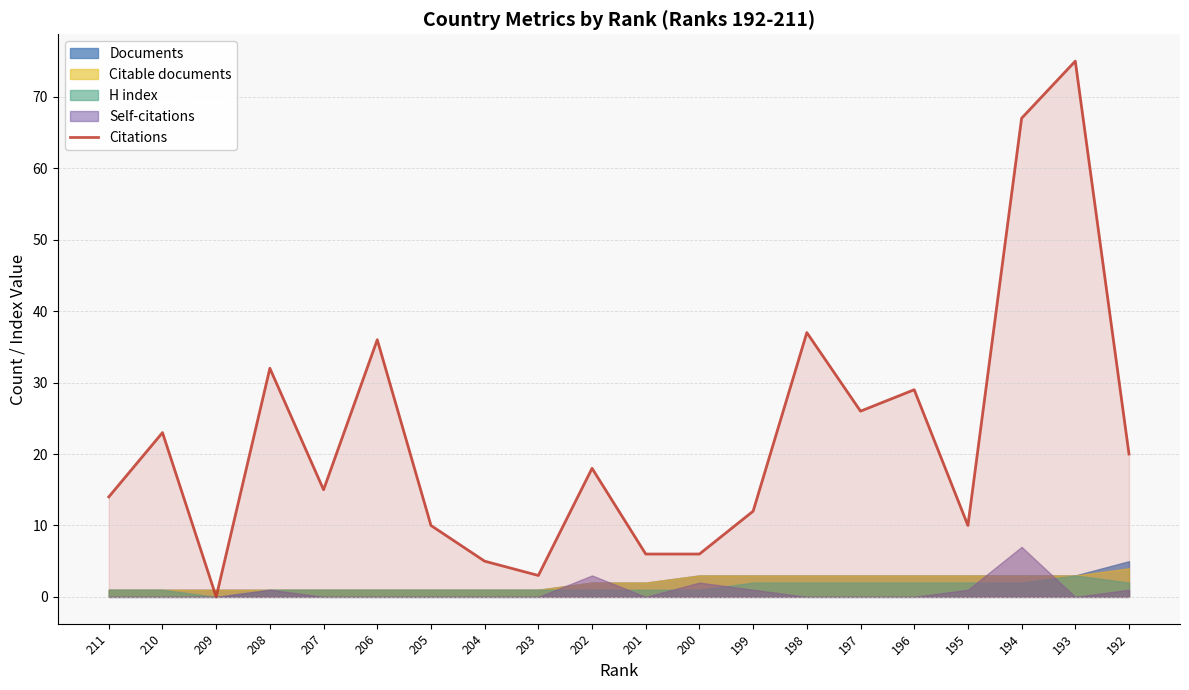

True or false: the data shows 55 at 198.

False